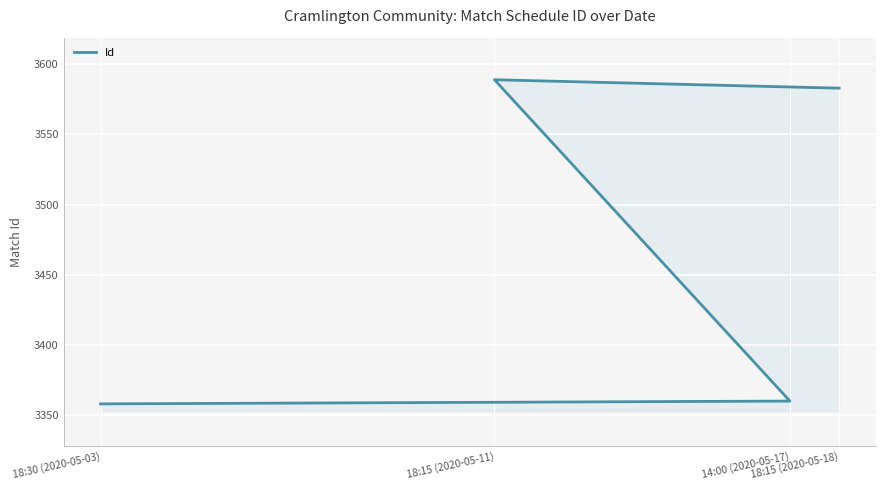

Is it true that the value at 18:15 (2020-05-11) is 5277?

False